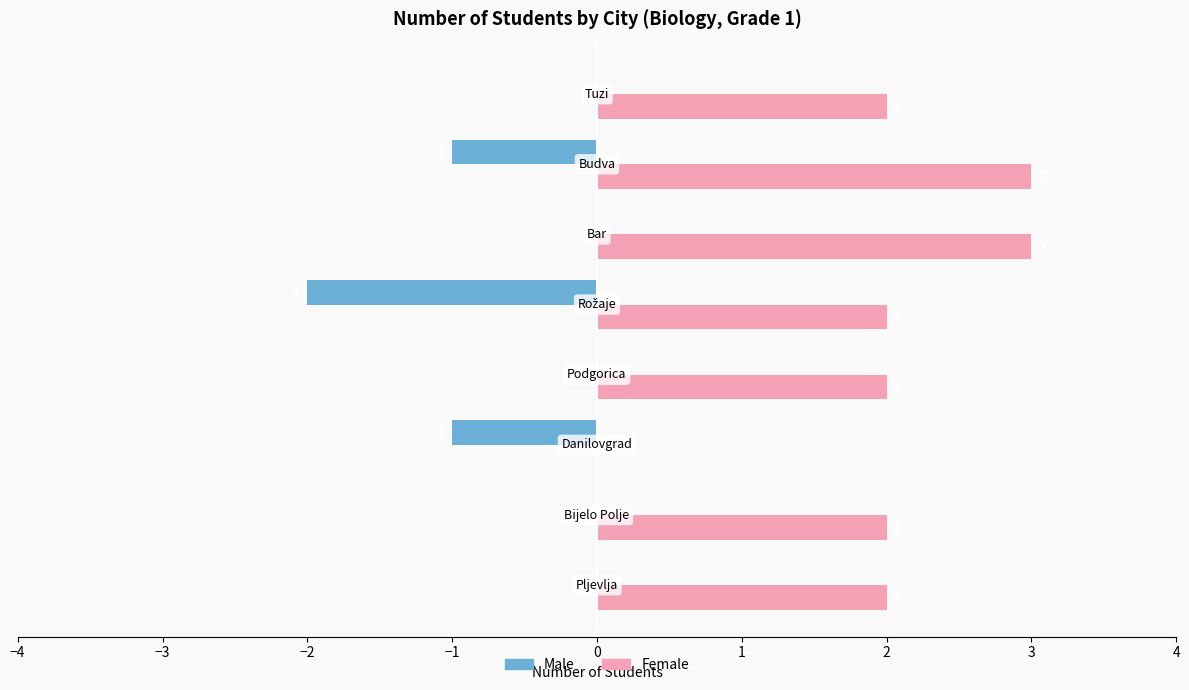

Which series has the largest total across all categories?

Female